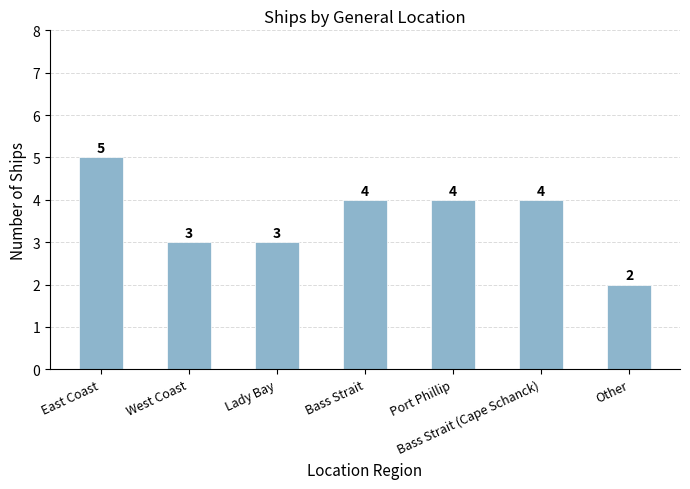

What is the change in value from West Coast to Other?

-1